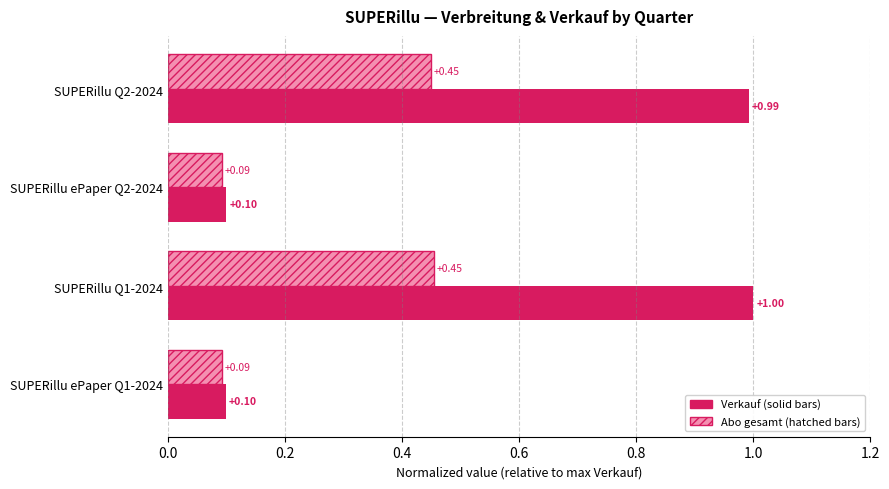

What is the total value across all series at SUPERillu Q2-2024?

1.4